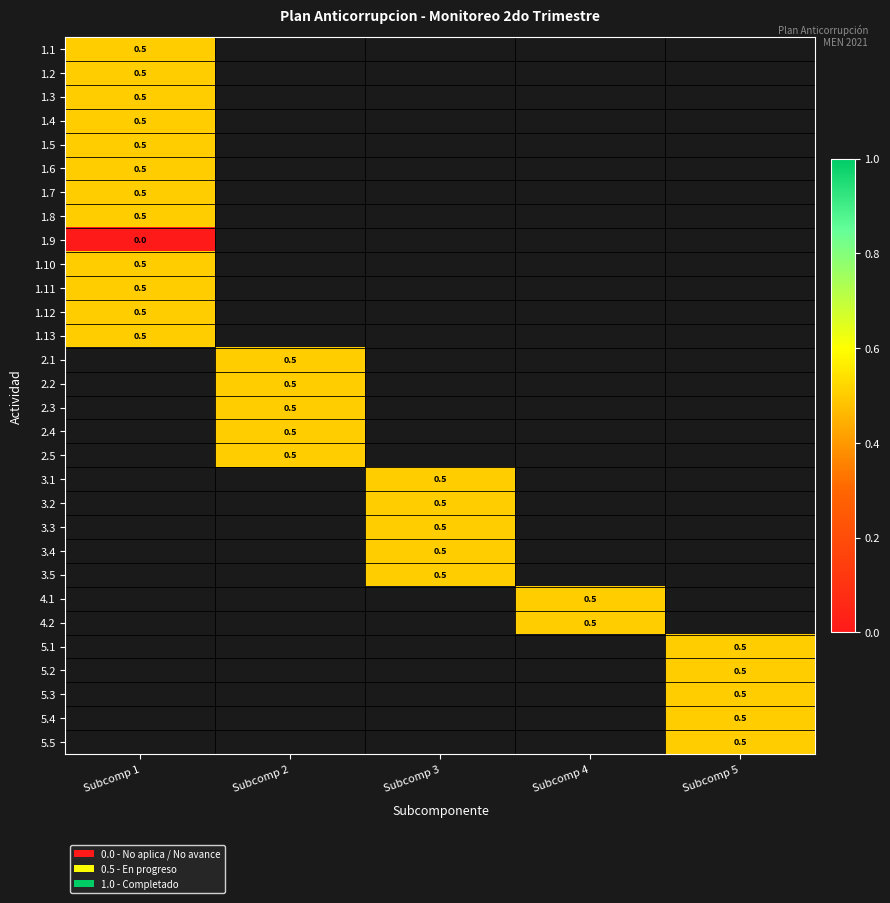

The 2.5 series shows 0.5 at Subcomp 2. True or false?

True